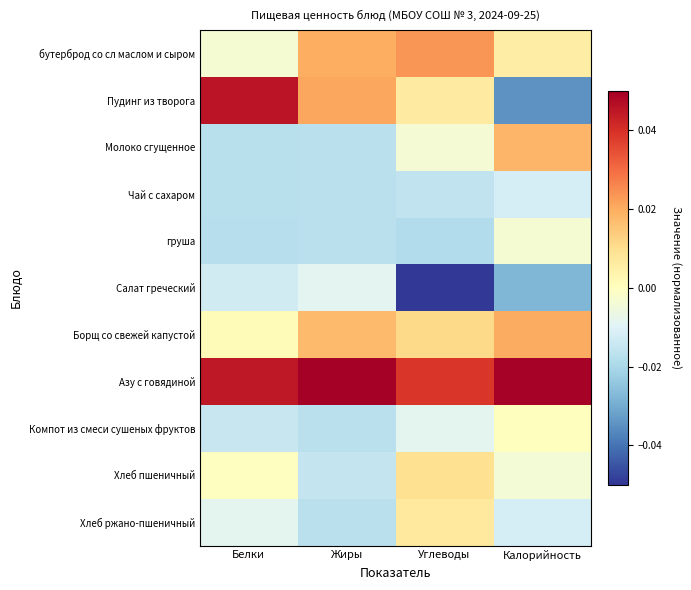

Reading left to right, what are all the values shown in this chart?

бутерброд со сл маслом и сыром: Белки=-0.0	Жиры=0.0	Углеводы=0.0	Калорийность=0.0
Пудинг из творога: Белки=0.0	Жиры=0.0	Углеводы=0.0	Калорийность=-0.0
Молоко сгущенное: Белки=-0.0	Жиры=-0.0	Углеводы=-0.0	Калорийность=0.0
Чай с сахаром: Белки=-0.0	Жиры=-0.0	Углеводы=-0.0	Калорийность=-0.0
груша: Белки=-0.0	Жиры=-0.0	Углеводы=-0.0	Калорийность=-0.0
Салат греческий: Белки=-0.0	Жиры=-0.0	Углеводы=-0.0	Калорийность=-0.0
Борщ со свежей капустой: Белки=0.0	Жиры=0.0	Углеводы=0.0	Калорийность=0.0
Азу с говядиной: Белки=0.0	Жиры=0.1	Углеводы=0.0	Калорийность=0.0
Компот из смеси сушеных фруктов: Белки=-0.0	Жиры=-0.0	Углеводы=-0.0	Калорийность=0.0
Хлеб пшеничный: Белки=-0.0	Жиры=-0.0	Углеводы=0.0	Калорийность=-0.0
Хлеб ржано-пшеничный: Белки=-0.0	Жиры=-0.0	Углеводы=0.0	Калорийность=-0.0